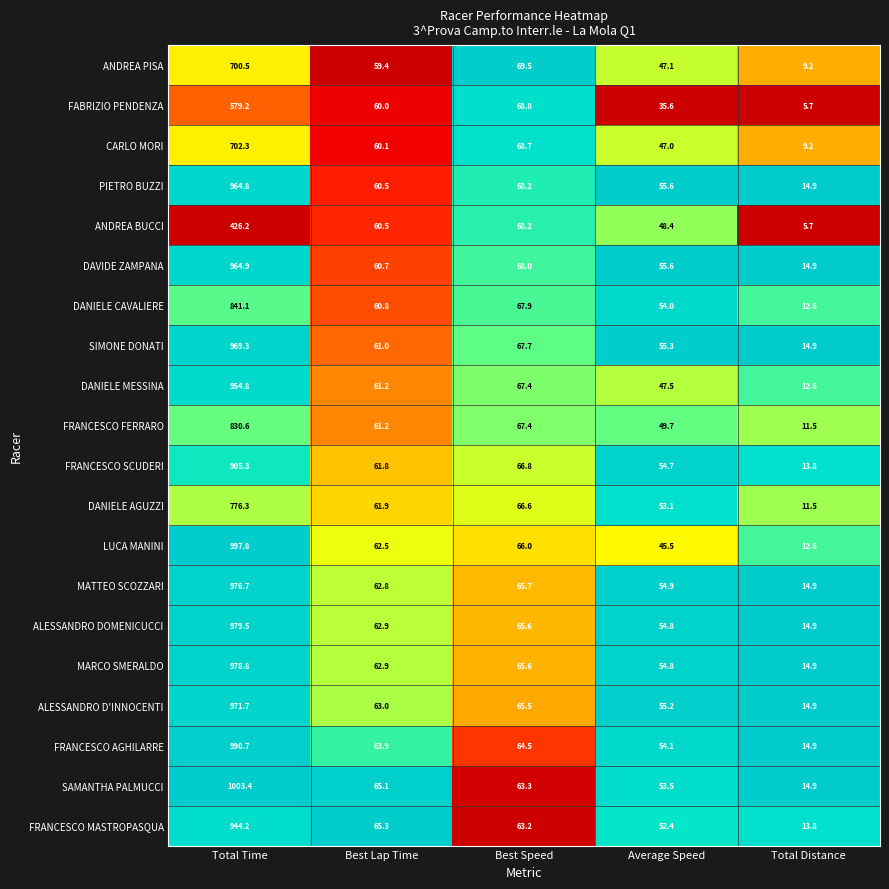

Is it true that ALESSANDRO D'INNOCENTI equals 63.0 at Best Lap Time?

True